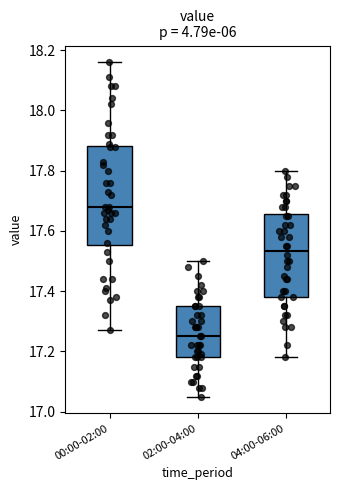

Reading left to right, transcribe this box plot: for each box, give where its median line is, the range the box spans, and where its two whiskers end, as read against the y-axis. The values are not printed on the chart, so give them approximately, as read against the axis.

00:00-02:00: median 17.68, box 17.56 to 17.88, whiskers 17.28 to 18.16
02:00-04:00: median 17.26, box 17.18 to 17.36, whiskers 17.06 to 17.50
04:00-06:00: median 17.54, box 17.38 to 17.66, whiskers 17.18 to 17.80